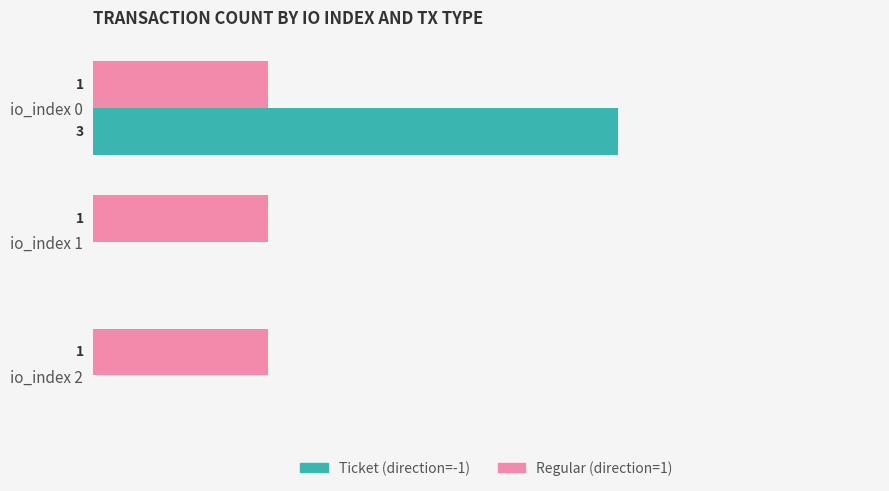

Is the value of Ticket (direction=-1) at io_index 0 greater than the value of Regular (direction=1) at io_index 2?

Yes